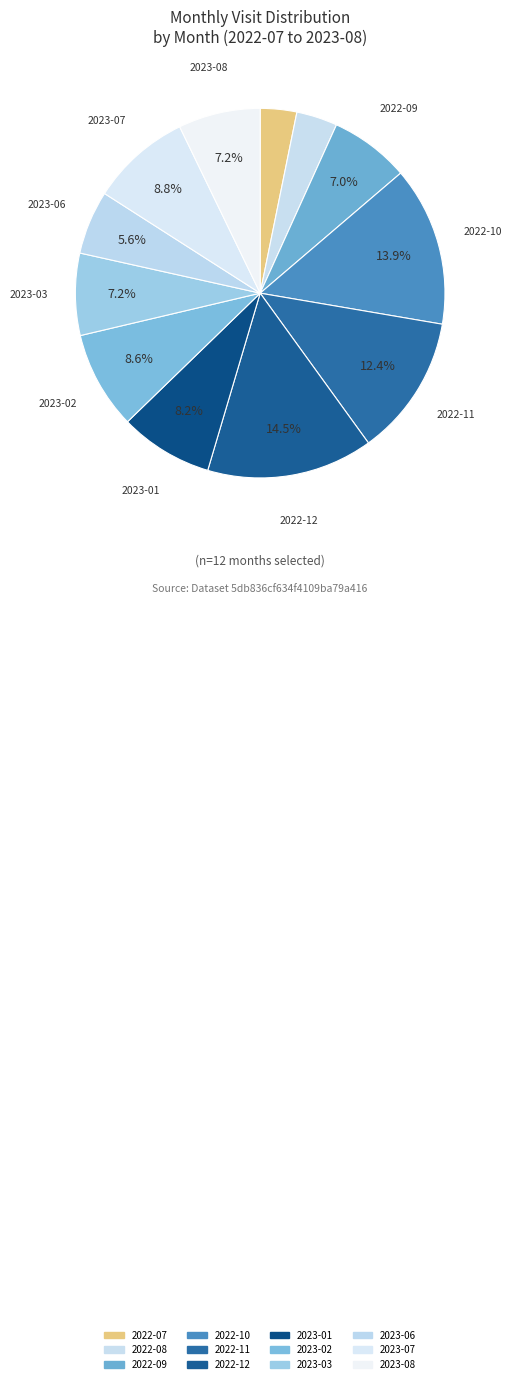

Which has a higher value, 2023-08 or 2022-12?

2022-12